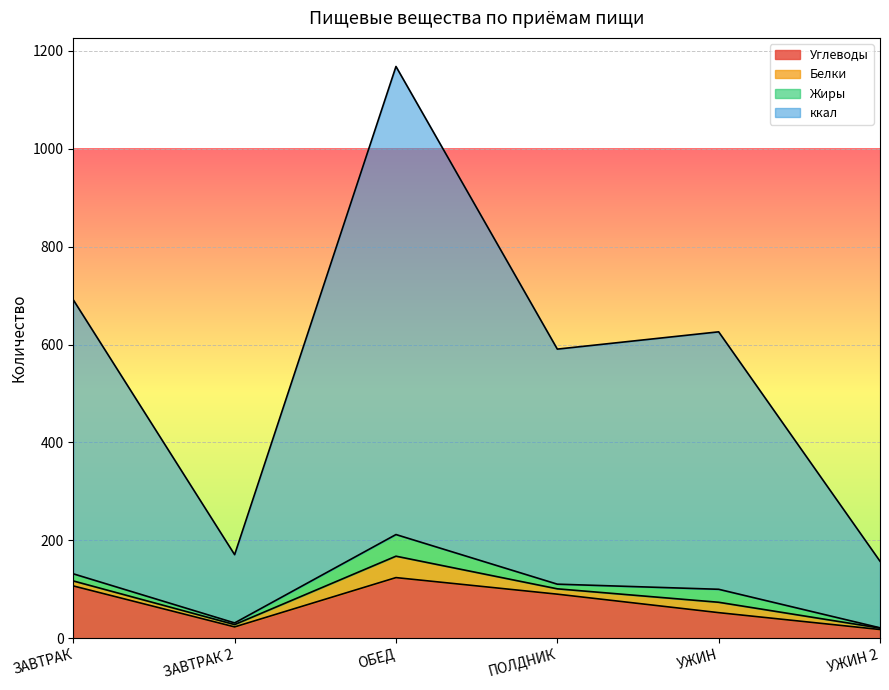

Is it true that ккал equals 263.5 at УЖИН?

False